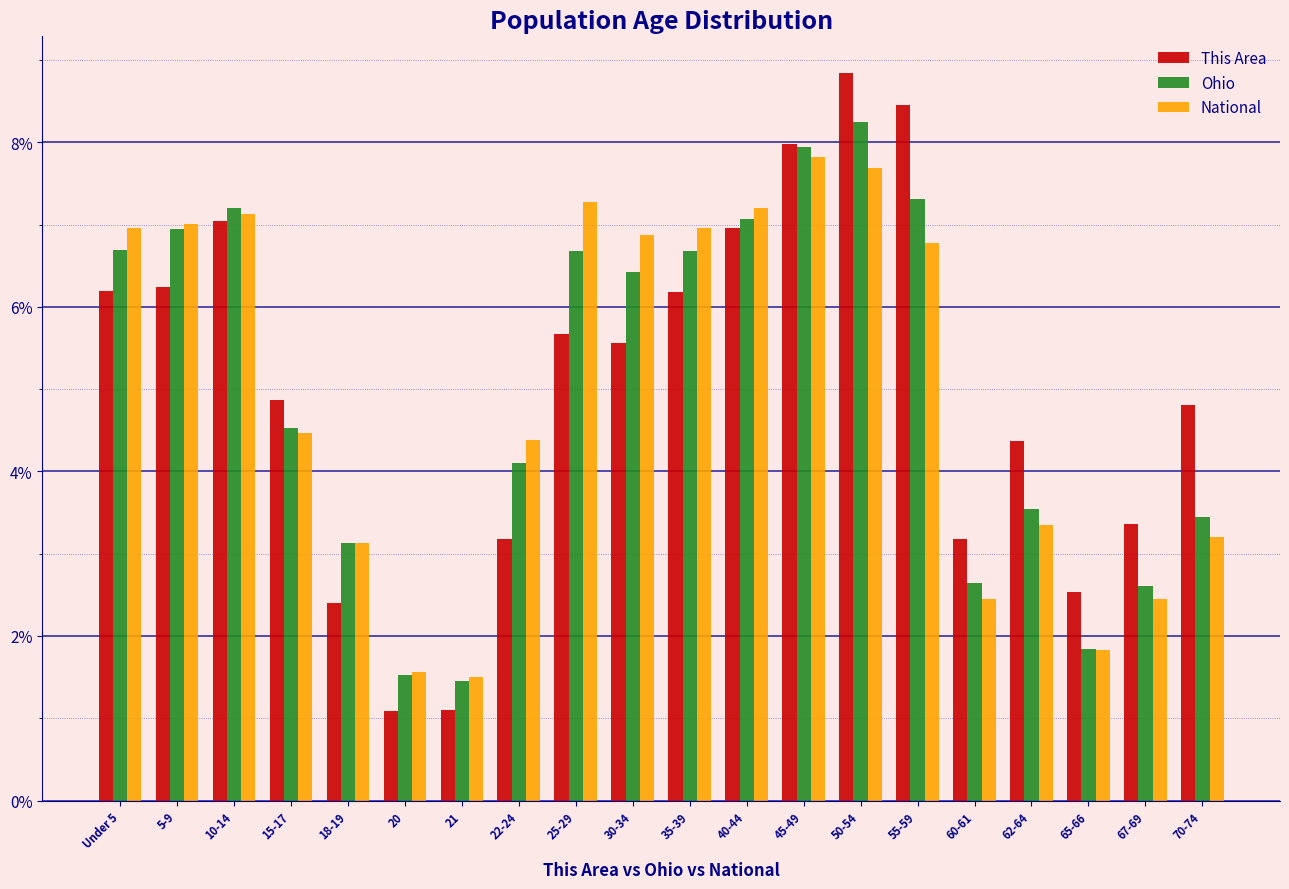

Which series changed the most between 10-14 and 55-59?

This Area